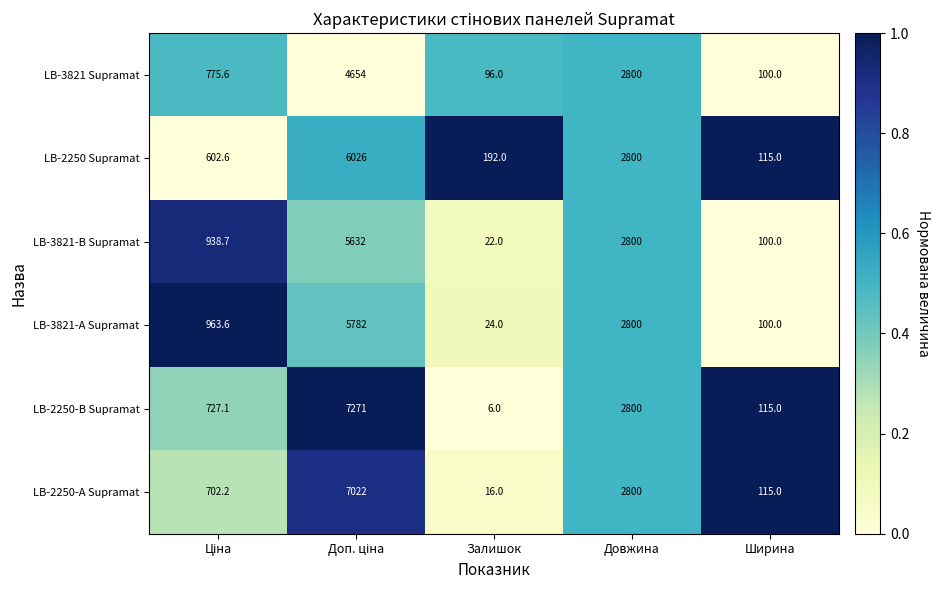

What is the maximum value shown in the chart?

7271.0